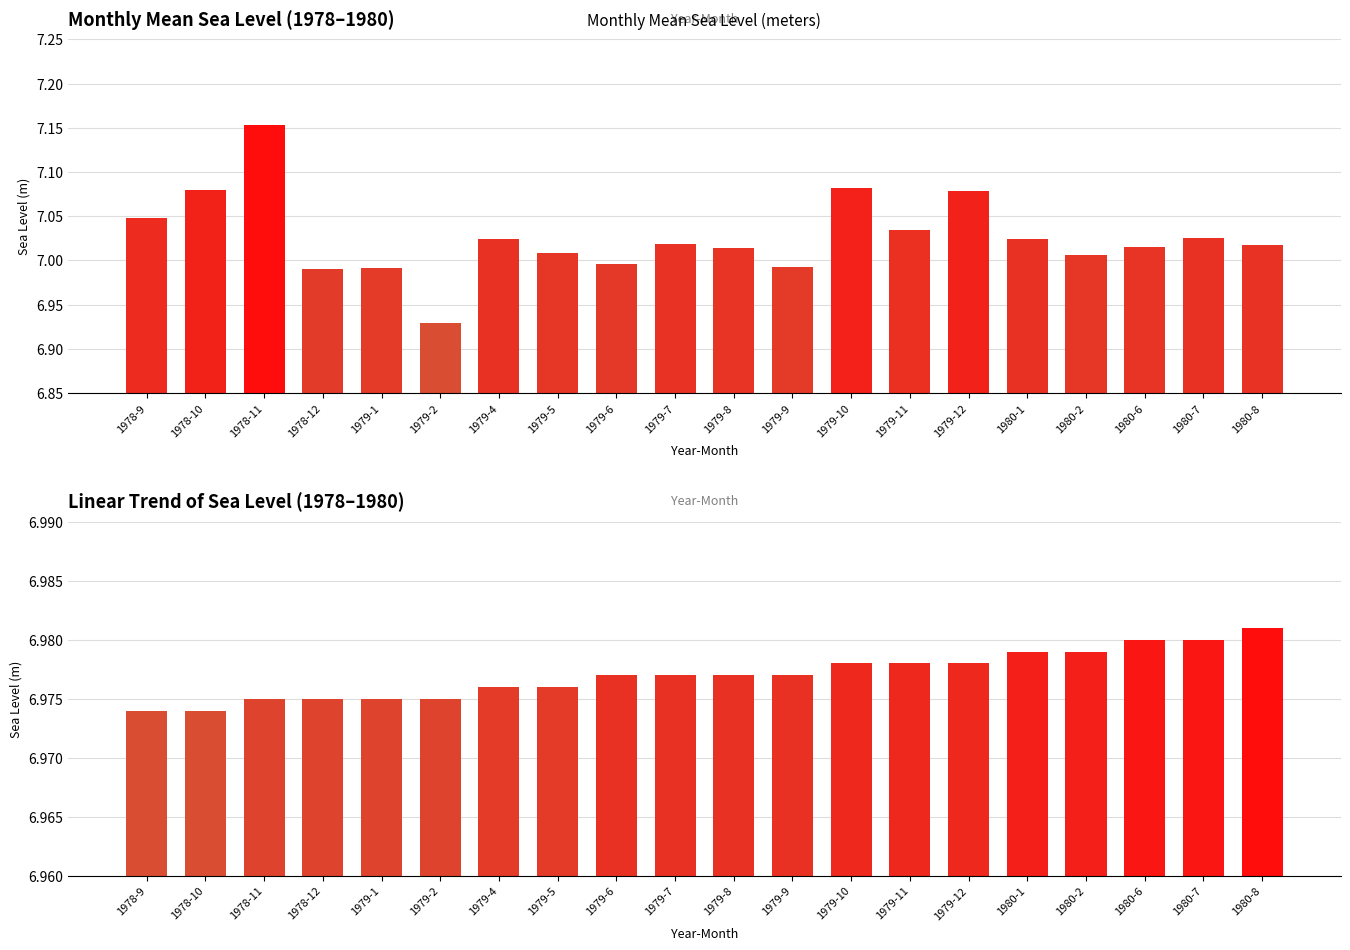

Is the value of Linear_Trend at 1980-2 greater than the value of Monthly_MSL at 1979-2?

Yes